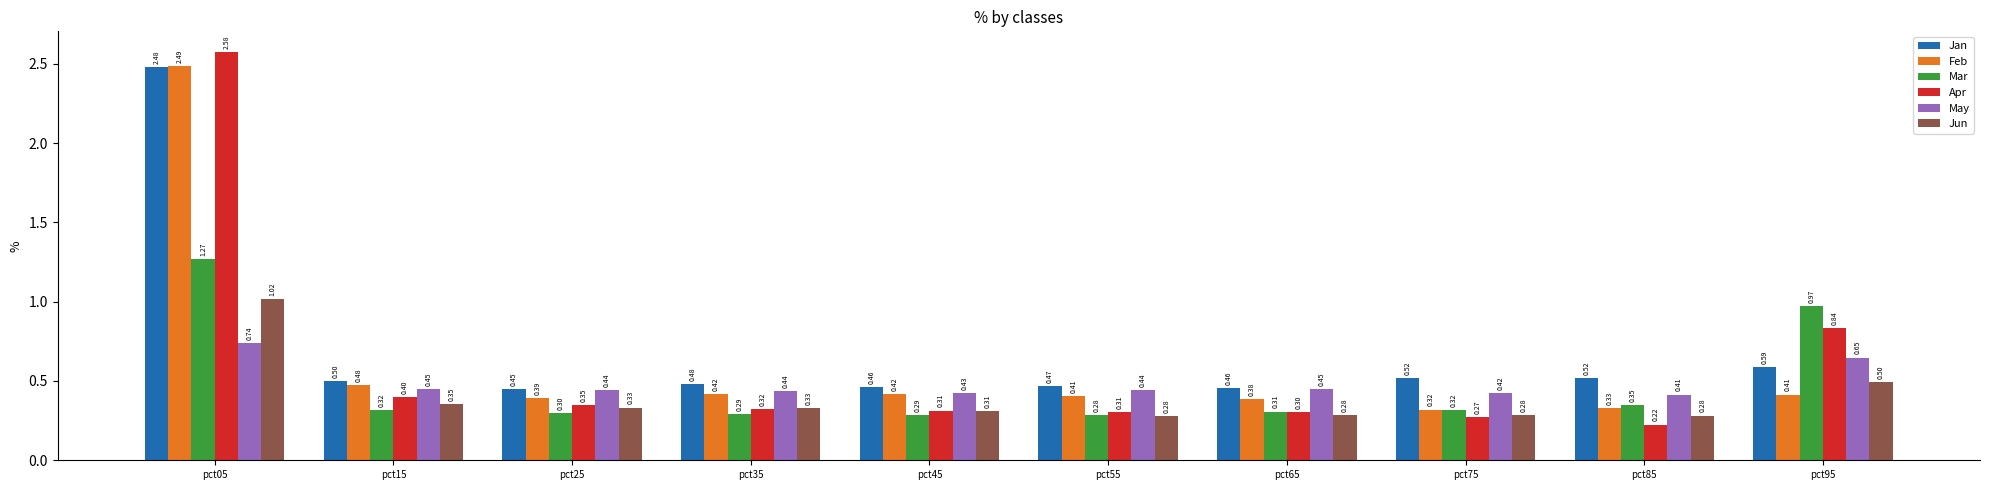

Is the value of Apr at pct15 greater than the value of May at pct75?

No